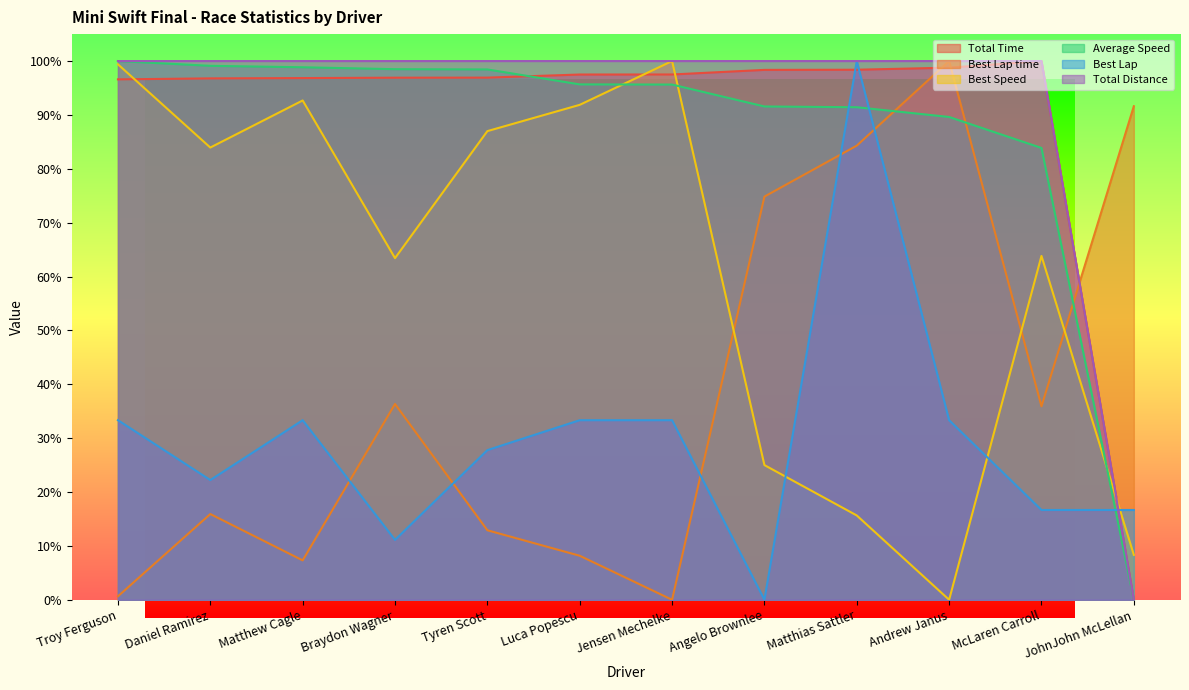

Reading left to right, list all the values displayed in this chart.

Total Time: Troy Ferguson=1.0	Daniel Ramirez=1.0	Matthew Cagle=1.0	Braydon Wagner=1.0	Tyren Scott=1.0	Luca Popescu=1.0	Jensen Mechelke=1.0	Angelo Brownlee=1.0	Matthias Sattler=1.0	Andrew Janus=1.0	McLaren Carroll=1.0	JohnJohn McLellan=0.0
Best Lap time: Troy Ferguson=0.0	Daniel Ramirez=0.2	Matthew Cagle=0.1	Braydon Wagner=0.4	Tyren Scott=0.1	Luca Popescu=0.1	Jensen Mechelke=0.0	Angelo Brownlee=0.7	Matthias Sattler=0.8	Andrew Janus=1.0	McLaren Carroll=0.4	JohnJohn McLellan=0.9
Best Speed: Troy Ferguson=1.0	Daniel Ramirez=0.8	Matthew Cagle=0.9	Braydon Wagner=0.6	Tyren Scott=0.9	Luca Popescu=0.9	Jensen Mechelke=1.0	Angelo Brownlee=0.2	Matthias Sattler=0.2	Andrew Janus=0.0	McLaren Carroll=0.6	JohnJohn McLellan=0.1
Average Speed: Troy Ferguson=1.0	Daniel Ramirez=1.0	Matthew Cagle=1.0	Braydon Wagner=1.0	Tyren Scott=1.0	Luca Popescu=1.0	Jensen Mechelke=1.0	Angelo Brownlee=0.9	Matthias Sattler=0.9	Andrew Janus=0.9	McLaren Carroll=0.8	JohnJohn McLellan=0.0
Best Lap: Troy Ferguson=0.3	Daniel Ramirez=0.2	Matthew Cagle=0.3	Braydon Wagner=0.1	Tyren Scott=0.3	Luca Popescu=0.3	Jensen Mechelke=0.3	Angelo Brownlee=0.0	Matthias Sattler=1.0	Andrew Janus=0.3	McLaren Carroll=0.2	JohnJohn McLellan=0.2
Total Distance: Troy Ferguson=1.0	Daniel Ramirez=1.0	Matthew Cagle=1.0	Braydon Wagner=1.0	Tyren Scott=1.0	Luca Popescu=1.0	Jensen Mechelke=1.0	Angelo Brownlee=1.0	Matthias Sattler=1.0	Andrew Janus=1.0	McLaren Carroll=1.0	JohnJohn McLellan=0.0